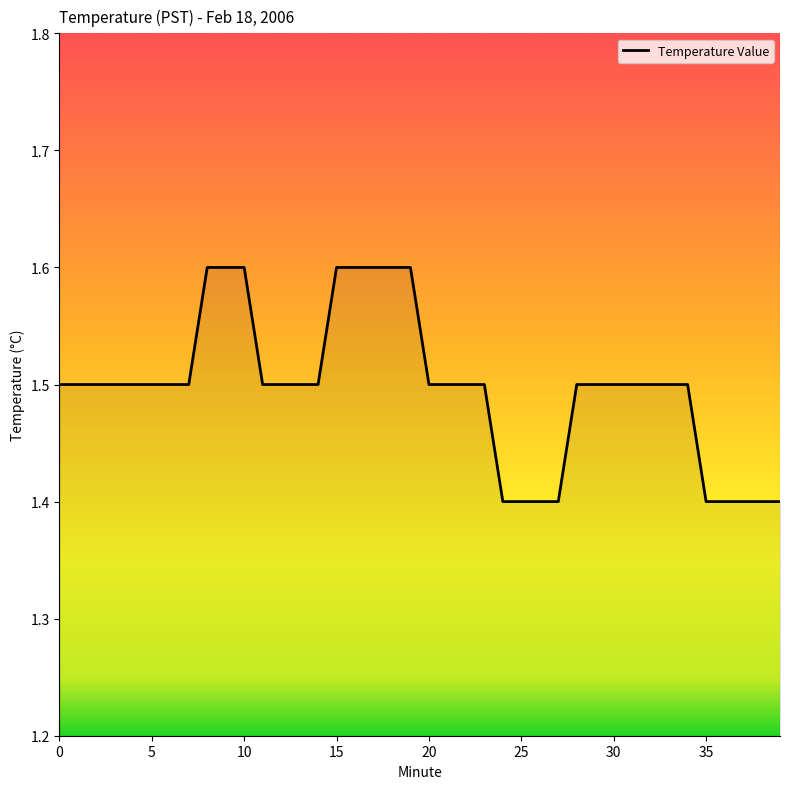

What is the maximum value shown in the chart?

1.6